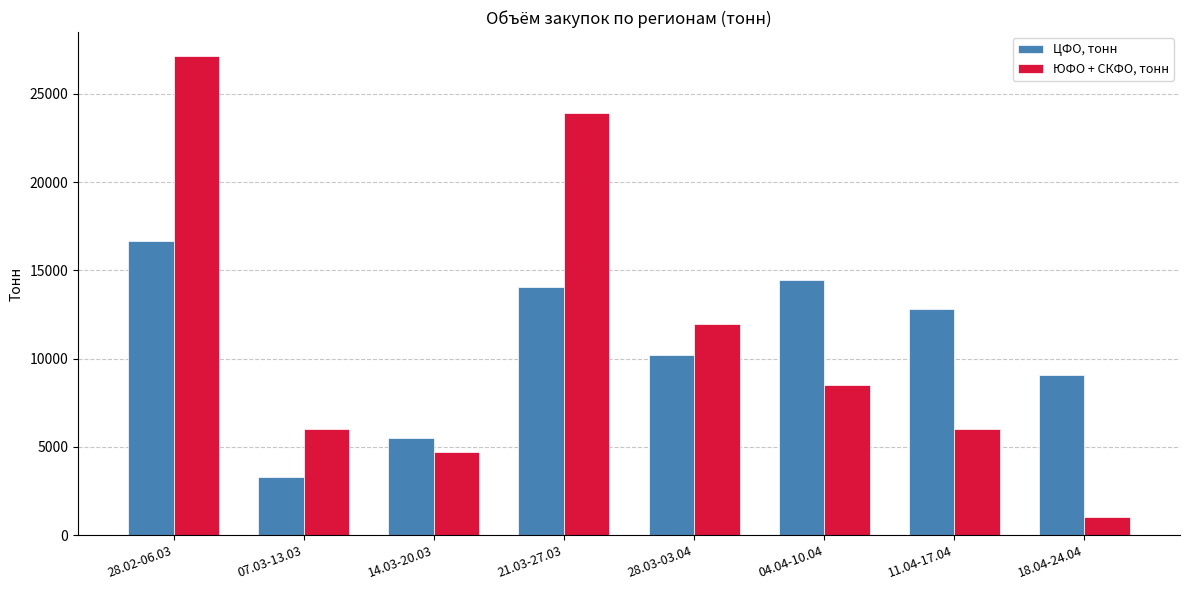

Is it true that ЦФО, тонн equals 8371.7 at 14.03-20.03?

False